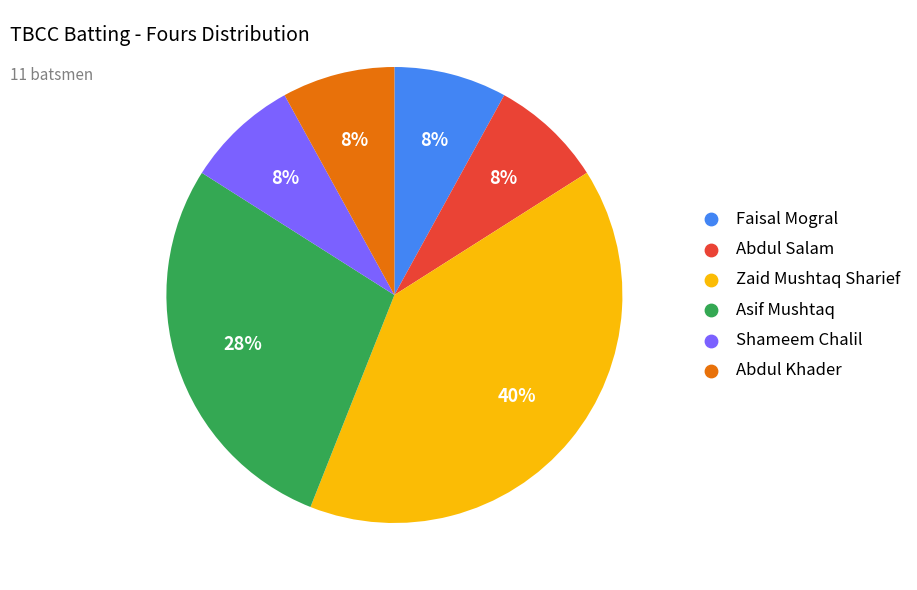

Which category has the biggest portion of the pie?

Zaid Mushtaq Sharief